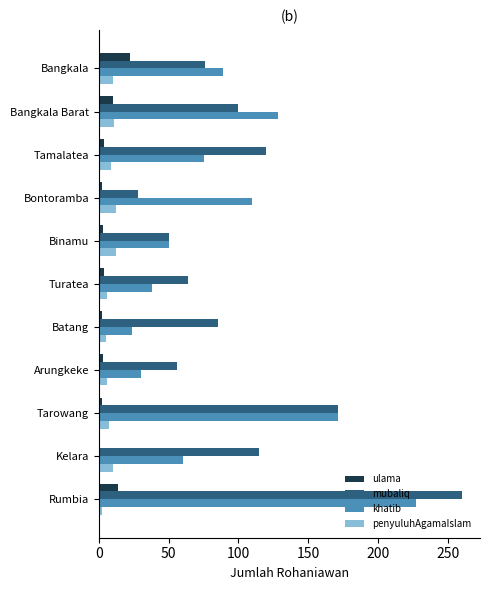

The mubaliq series shows 120 at Tamalatea. True or false?

True